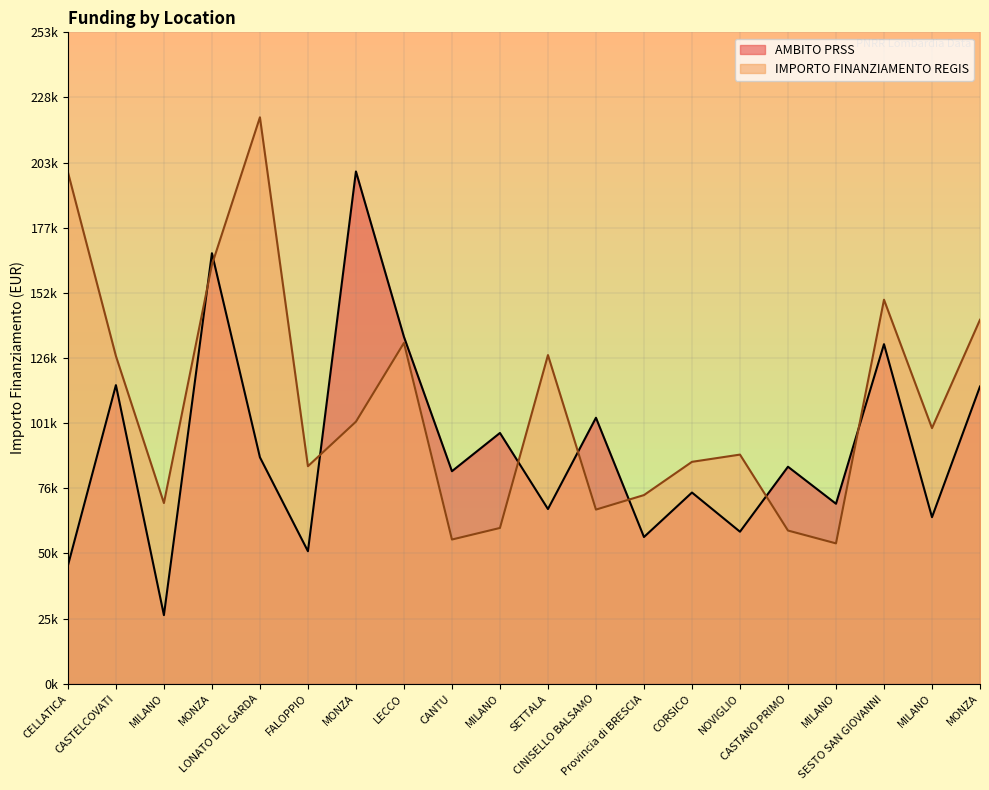

Between MILANO and SESTO SAN GIOVANNI, which is larger?

SESTO SAN GIOVANNI